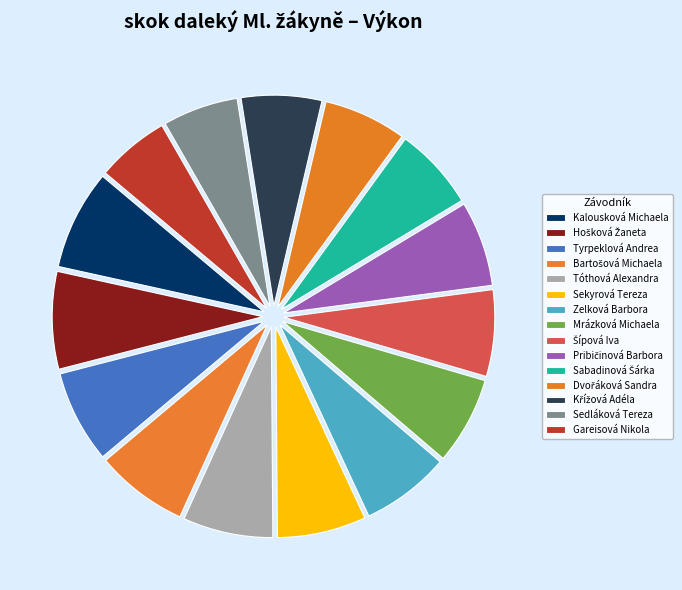

Which has a higher value, Tóthová Alexandra or Gareisová Nikola?

Tóthová Alexandra